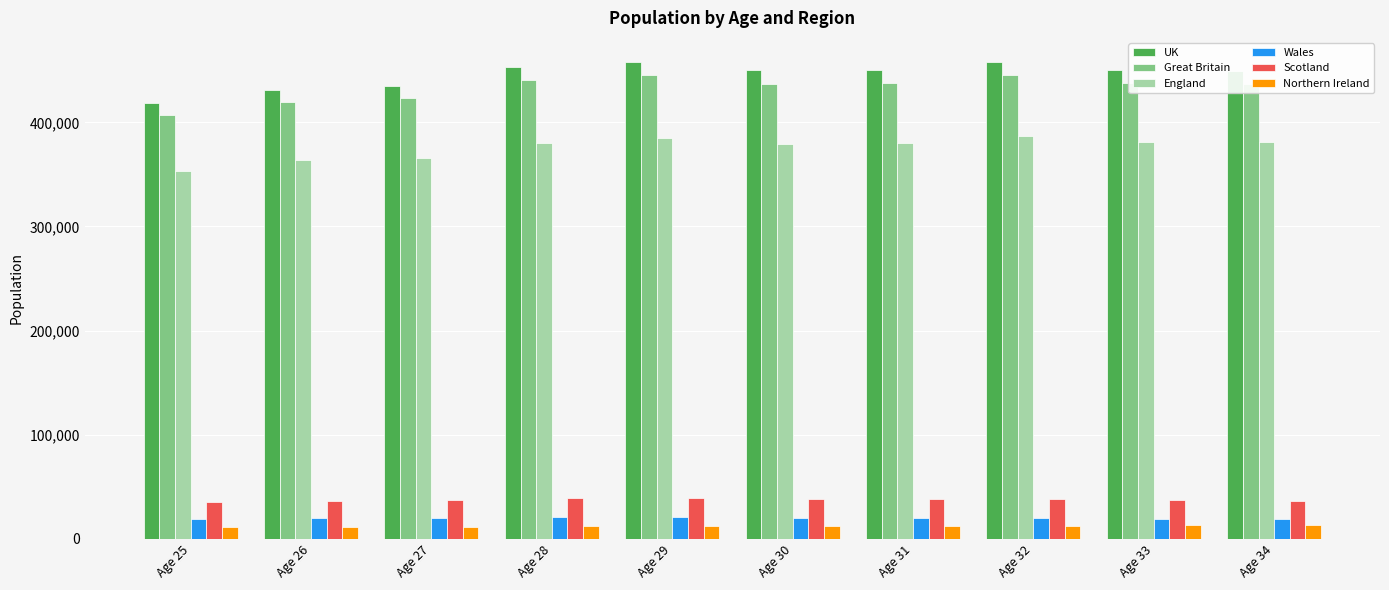

Is the value of Northern Ireland at Age 25 greater than the value of Great Britain at Age 32?

No